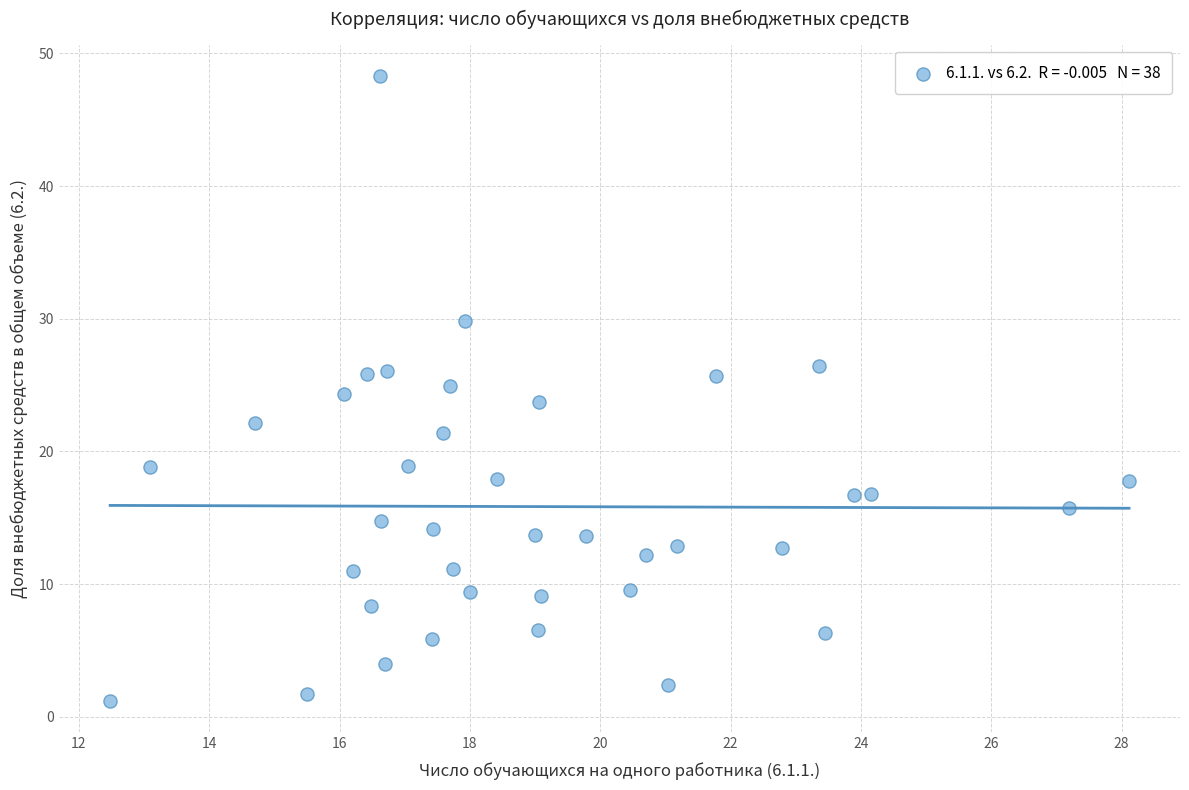

What is the range of Y values (max minus min)?

47.1